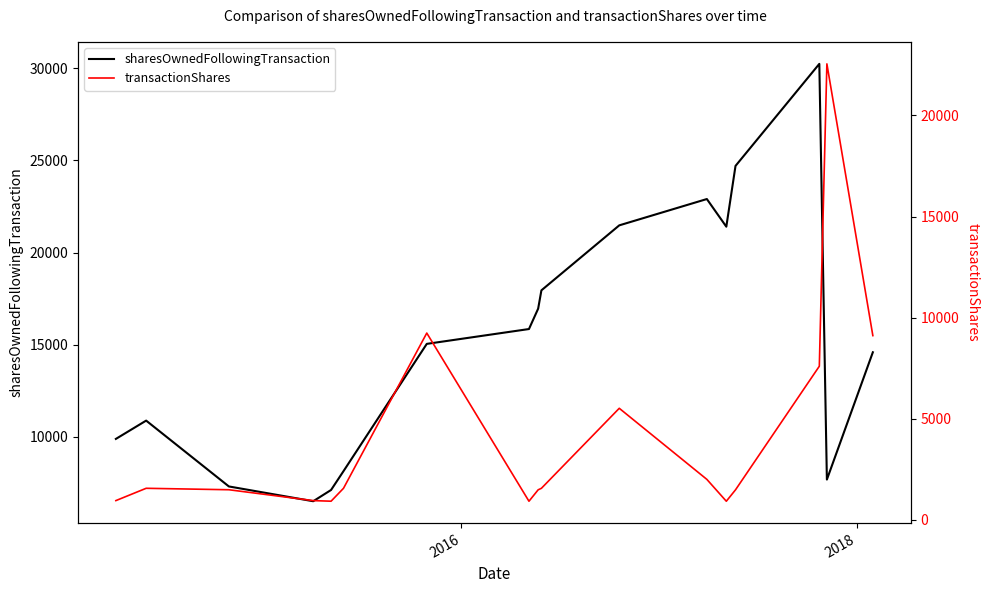

What is the minimum value for sharesOwnedFollowingTransaction?

6509